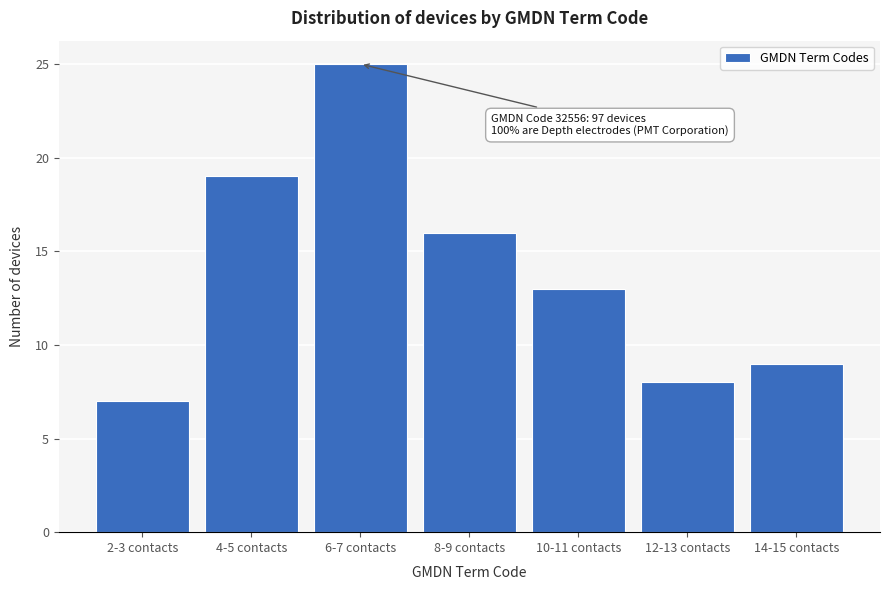

Reading left to right, extract all data points from this chart.

2-3 contacts=7	4-5 contacts=19	6-7 contacts=25	8-9 contacts=16	10-11 contacts=13	12-13 contacts=8	14-15 contacts=9